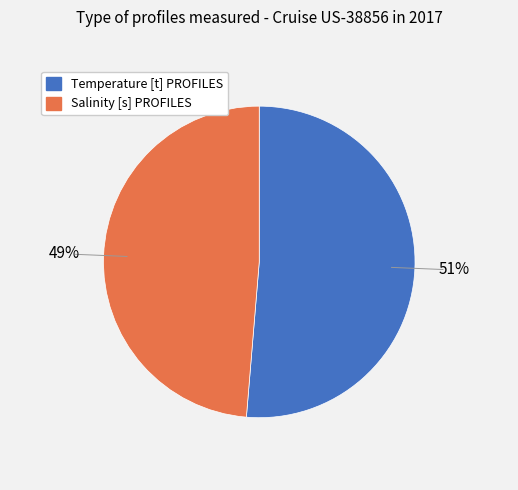

Which has a higher value, Salinity [s] PROFILES or Temperature [t] PROFILES?

Temperature [t] PROFILES